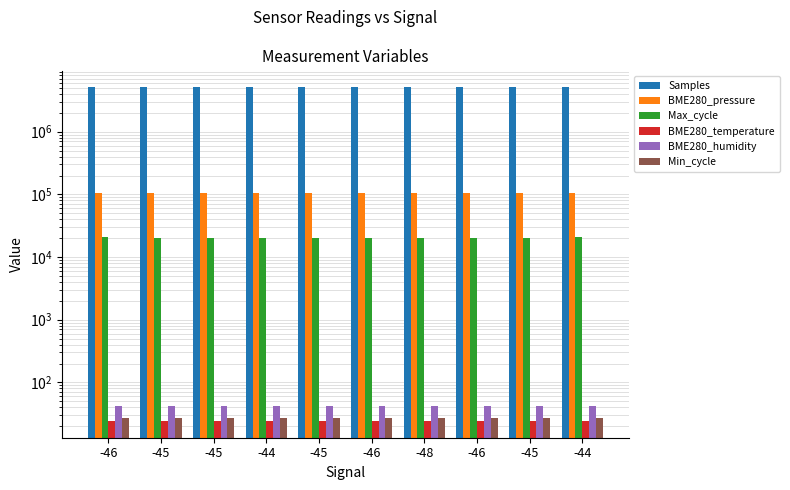

What is the label of the 1st bar from the right?

-44